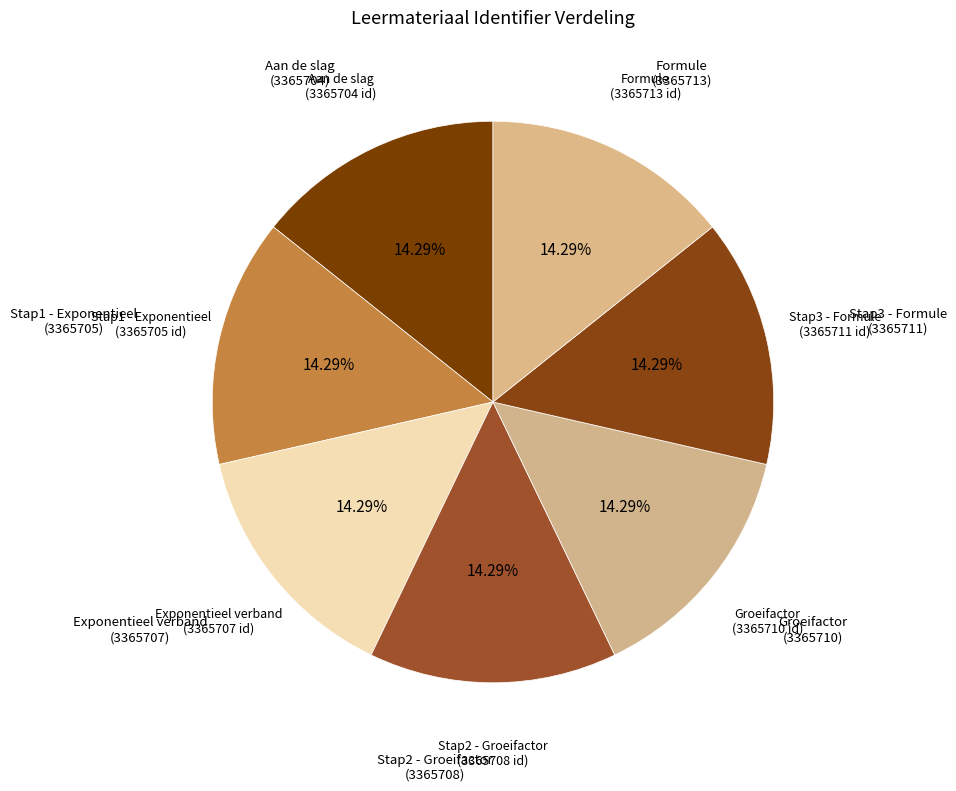

Is Formule the majority of the pie?

No